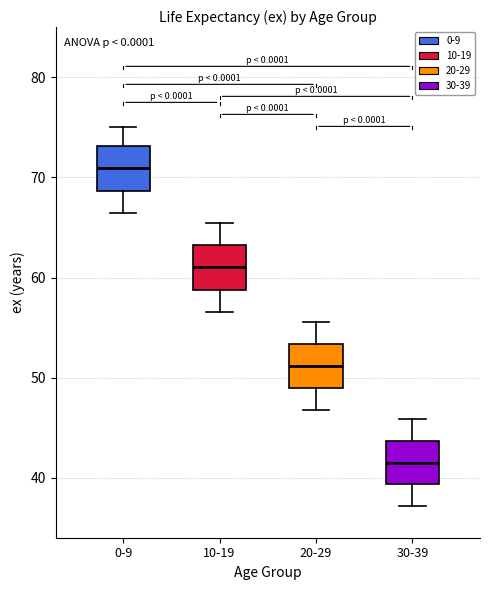

Which box's median line is the highest?

0-9